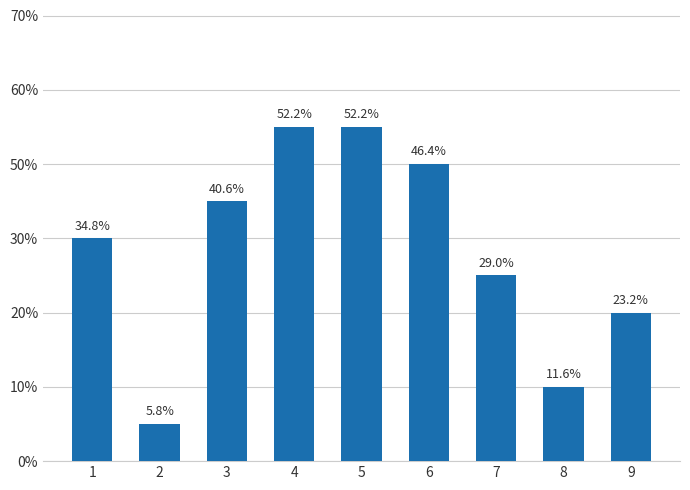

Rank the categories by value from highest to lowest.

4, 5, 6, 3, 1, 7, 9, 8, 2